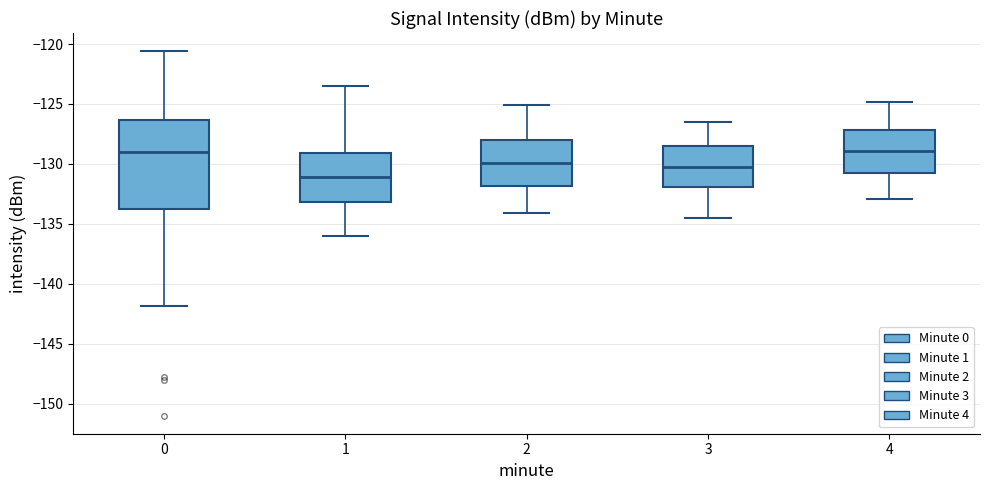

Reading left to right, read every box against the y-axis: the position of its median line, the range the box covers, and the ends of its whiskers. The values are not printed on the chart, so give them approximately, as read against the axis.

0: median -129.0, box -134.0 to -126.5, whiskers -142.0 to -120.5
1: median -131.0, box -133.0 to -129.0, whiskers -136.0 to -123.5
2: median -130.0, box -132.0 to -128.0, whiskers -134.0 to -125.0
3: median -130.0, box -132.0 to -128.5, whiskers -134.5 to -126.5
4: median -129.0, box -130.5 to -127.0, whiskers -133.0 to -125.0